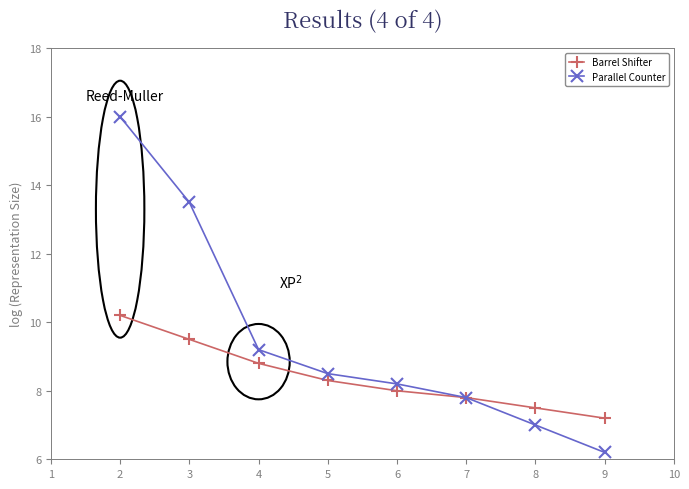

The Barrel Shifter series shows 6.2 at 4. True or false?

False